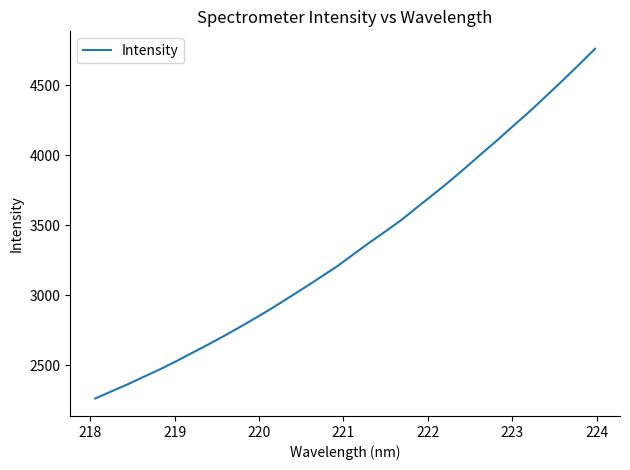

What is the minimum value shown in the chart?

2263.9